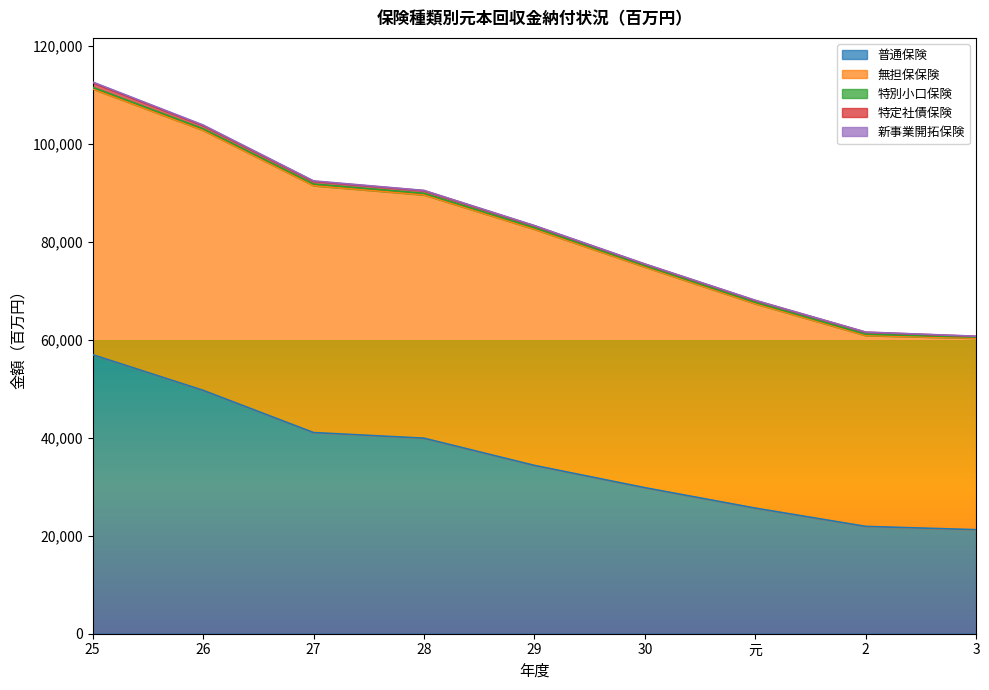

Reading left to right, what are all the values shown in this chart?

普通保険: 56972	49692	41072	39922	34366	29818	25644	21911	21242
無担保保険: 54252	53081	50411	49679	48213	45044	41723	38975	39090
特別小口保険: 339	330	332	315	315	270	289	263	222
特定社債保険: 956	653	552	543	377	312	364	401	152
新事業開拓保険: 117	102	85	44	63	54	53	31	34